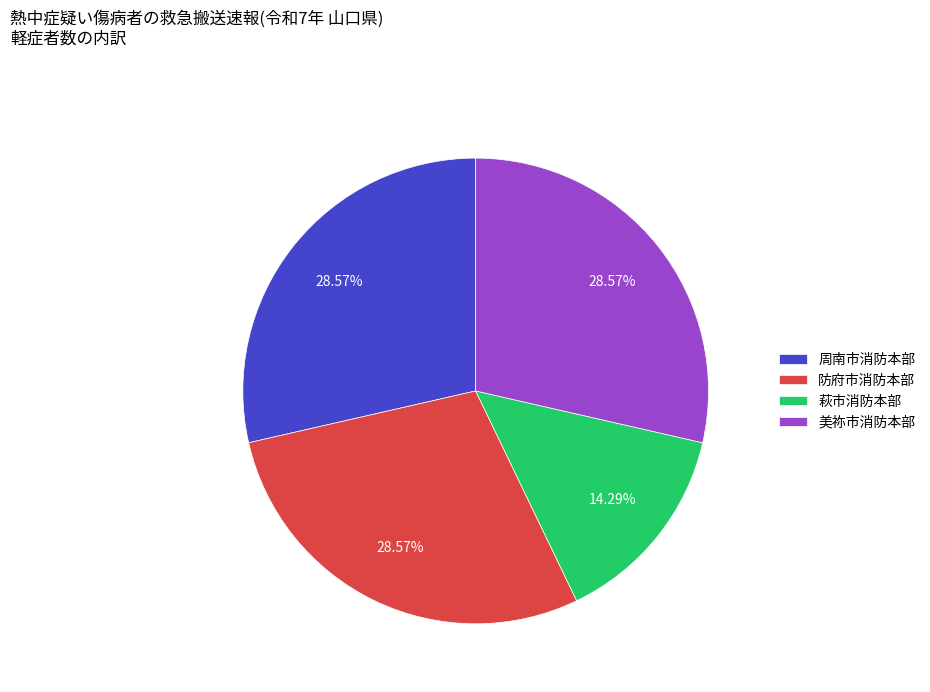

Is the sum of 周南市消防本部 and 美祢市消防本部 greater than half?

Yes